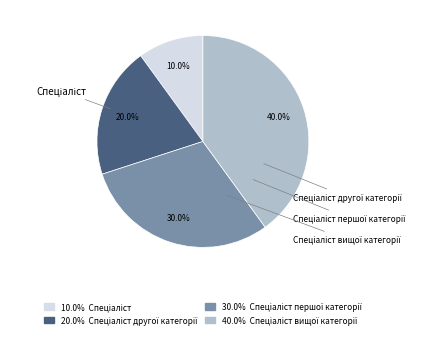

How many segments does this pie chart have?

4